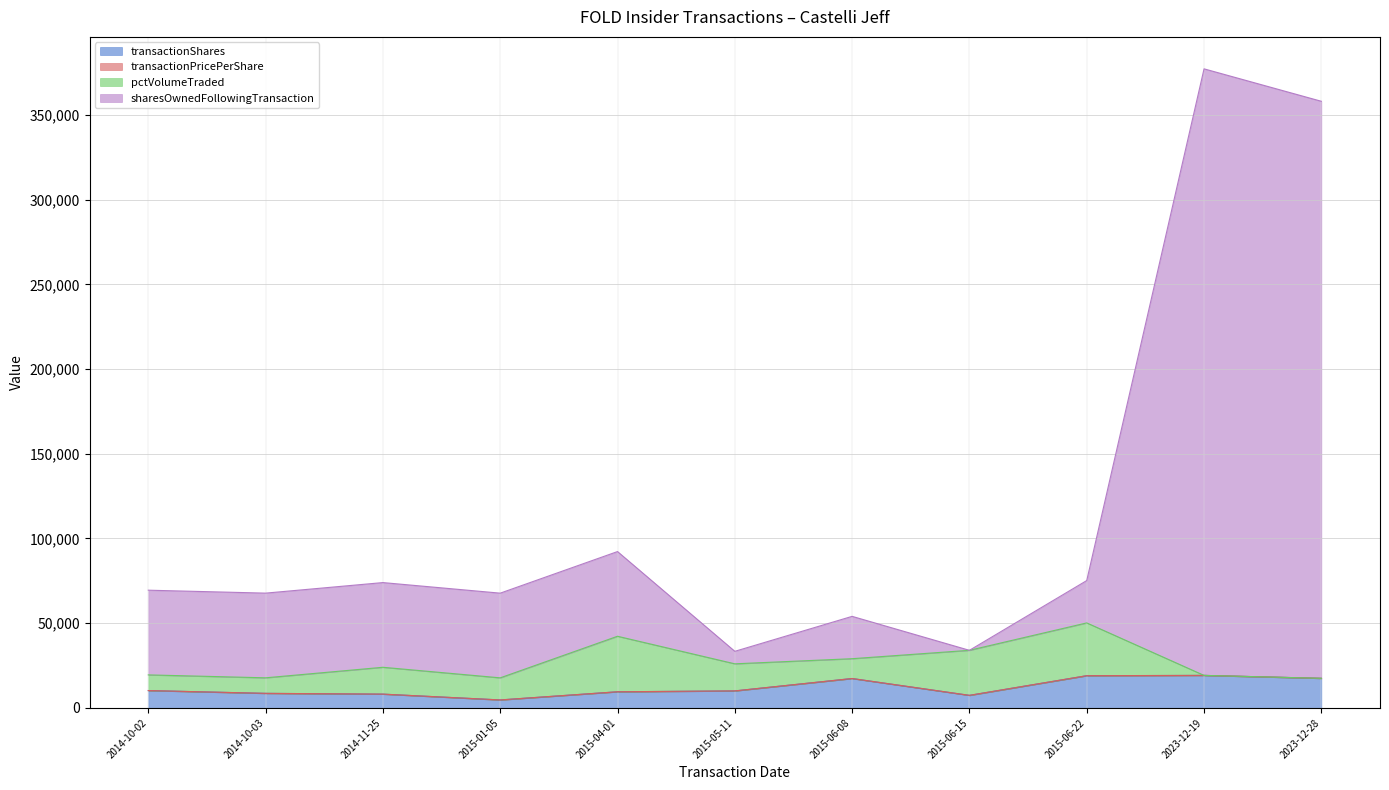

What is the smallest value displayed?

4667.0